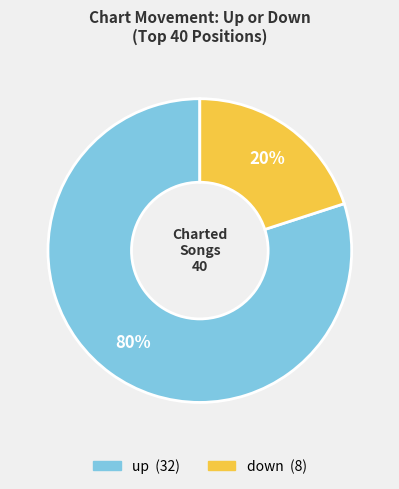

How many slices are in this pie chart?

2